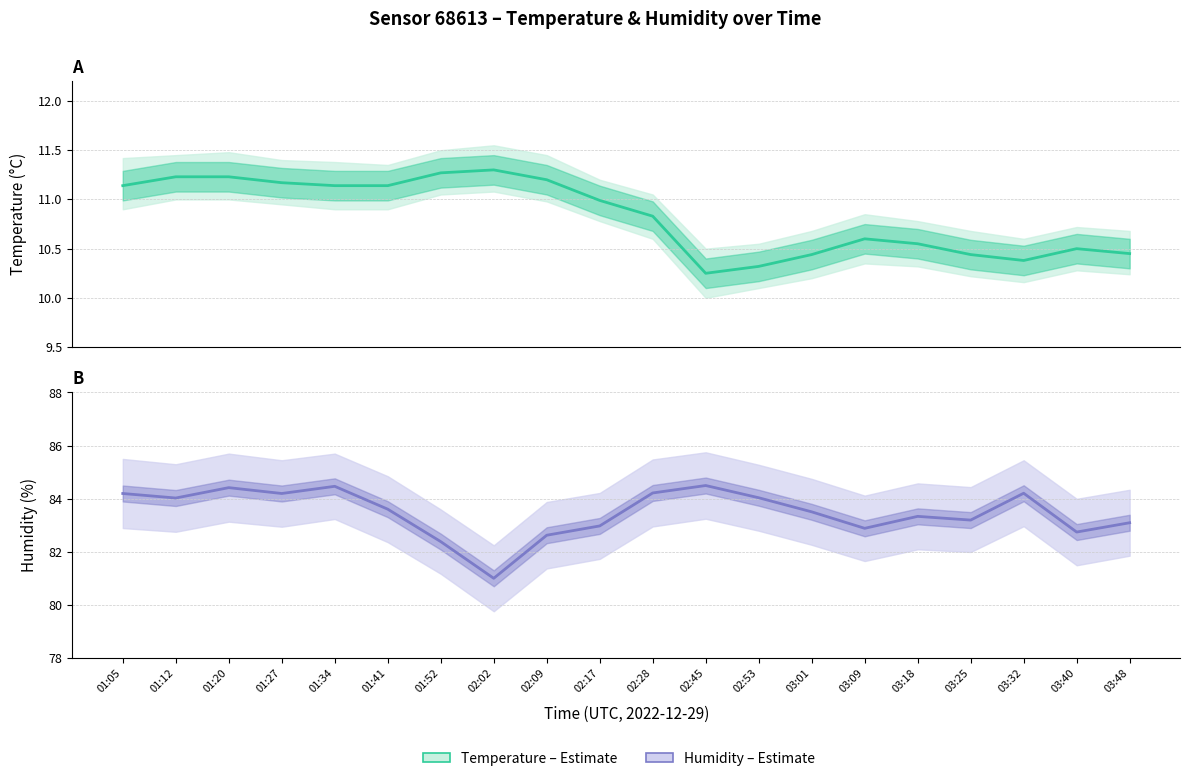

Reading right to left, what are all the values shown in this chart?

Temperature: 03:48=10.4	03:40=10.5	03:32=10.4	03:25=10.4	03:18=10.6	03:09=10.6	03:01=10.4	02:53=10.3	02:45=10.2	02:28=10.8	02:17=11.0	02:09=11.2	02:02=11.3	01:52=11.3	01:41=11.1	01:34=11.1	01:27=11.2	01:20=11.2	01:12=11.2	01:05=11.1
Humidity: 03:48=83.1	03:40=82.8	03:32=84.2	03:25=83.2	03:18=83.3	03:09=82.9	03:01=83.5	02:53=84.0	02:45=84.5	02:28=84.2	02:17=83.0	02:09=82.6	02:02=81.0	01:52=82.4	01:41=83.6	01:34=84.5	01:27=84.2	01:20=84.4	01:12=84.0	01:05=84.2